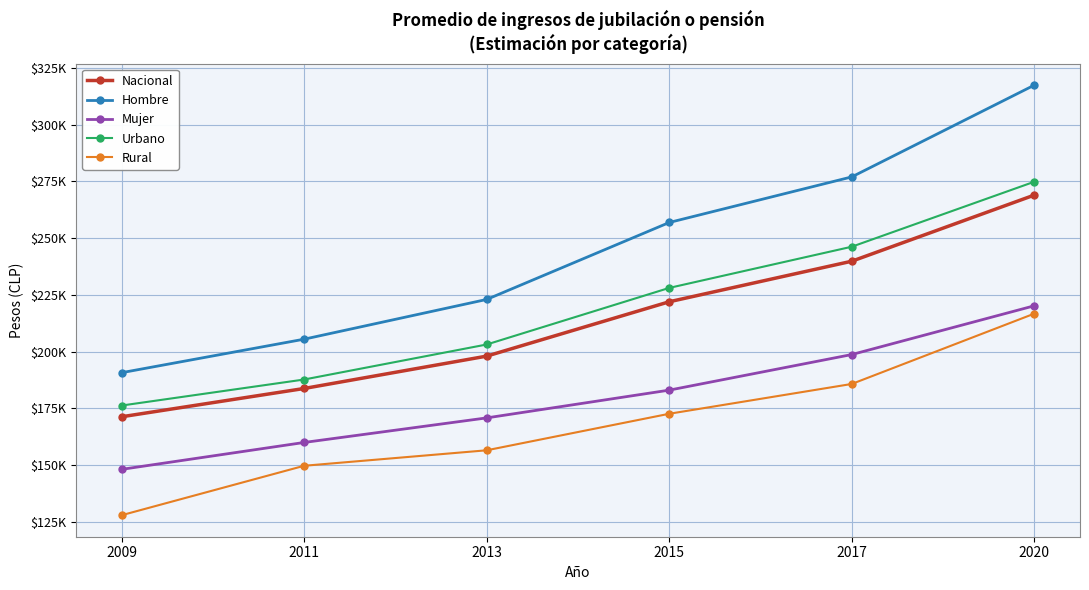

Is this an area chart (filled region under the line)?

No